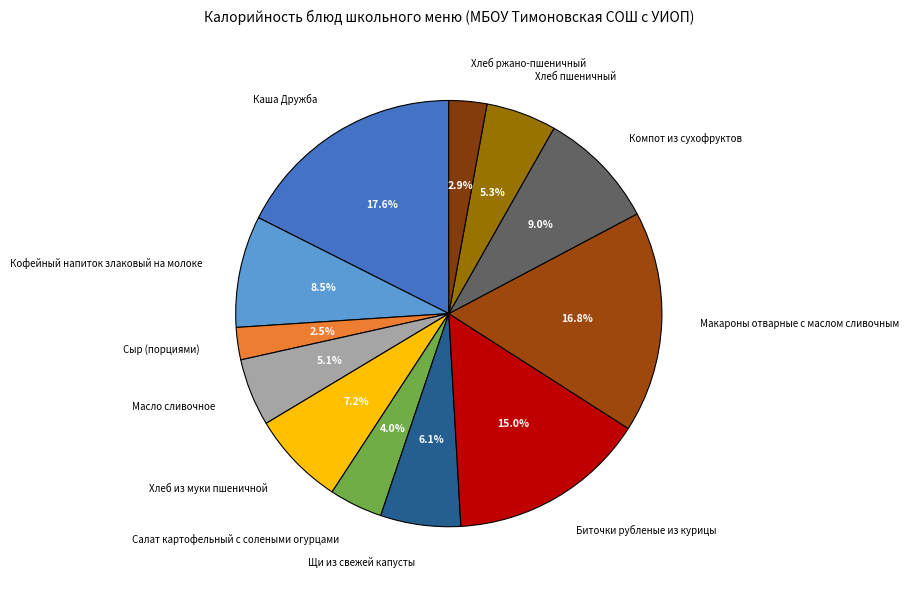

How many slices are in this pie chart?

12